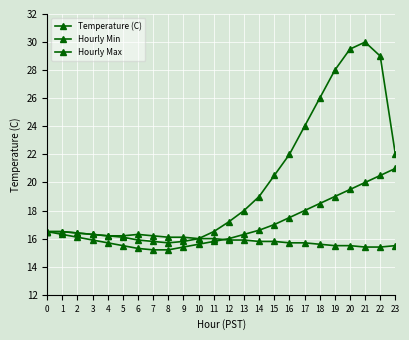

What is the total value across all series at 19?

62.5